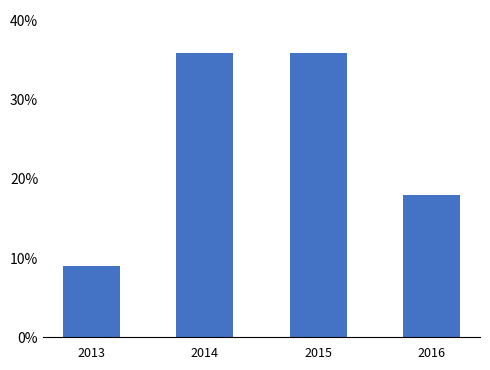

Reading left to right, what are all the values shown in this chart?

0.1	0.4	0.4	0.2